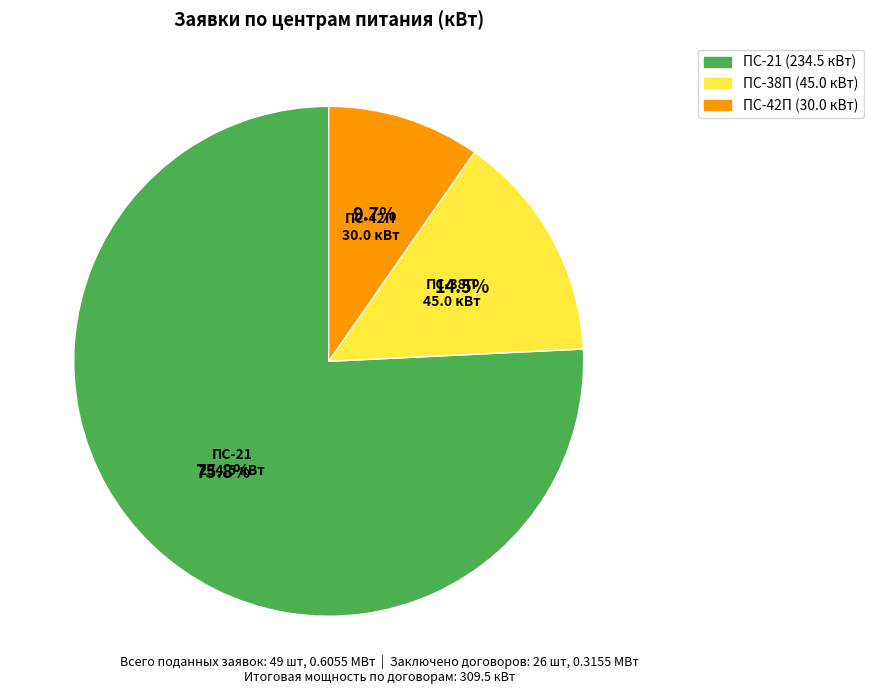

Rank the categories by value from highest to lowest.

ПС-21, ПС-38П, ПС-42П